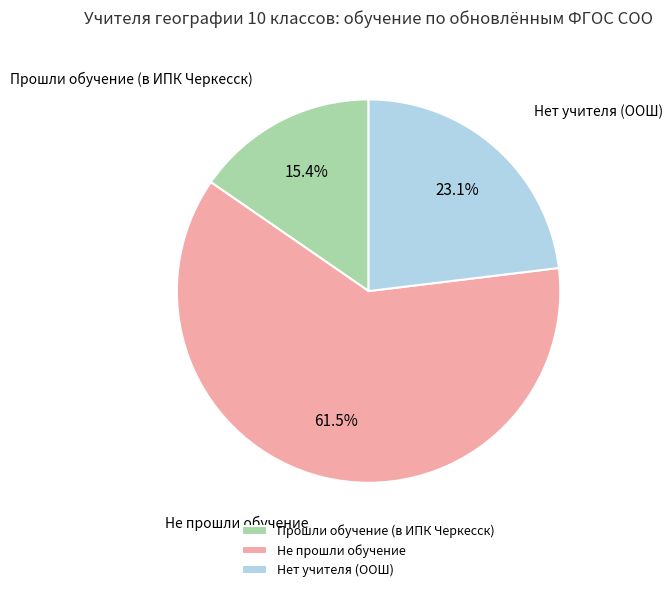

Count the number of slices in the pie.

3